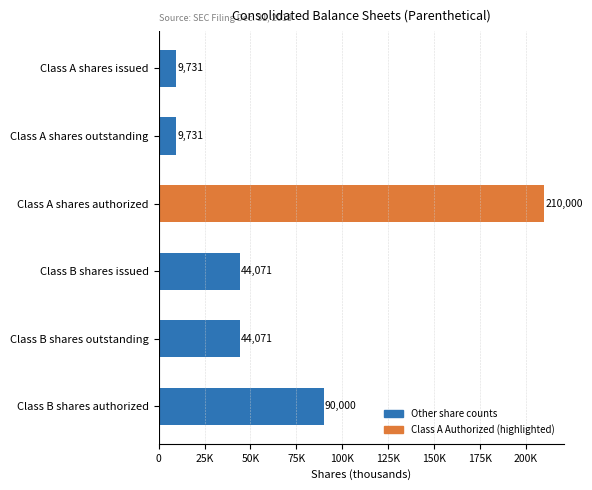

What is the difference between the second highest and second lowest values?

80269